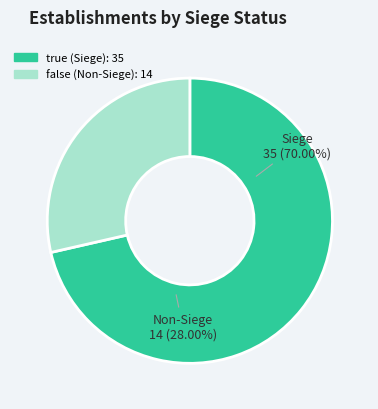

How many segments does this pie chart have?

2